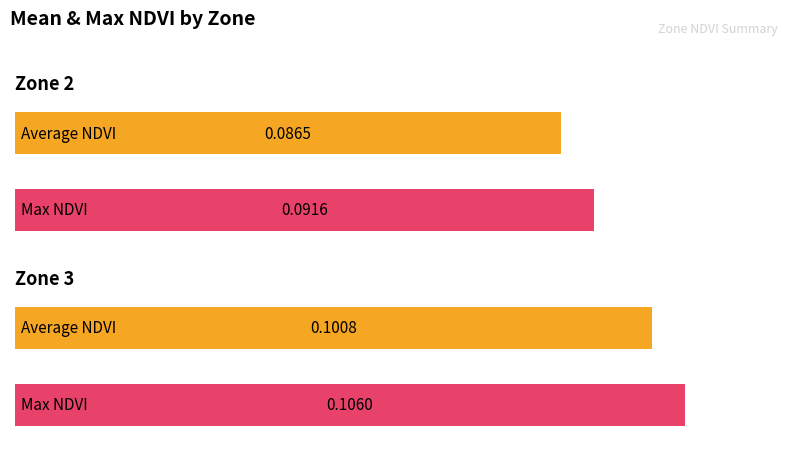

Does the chart contain any negative values?

No